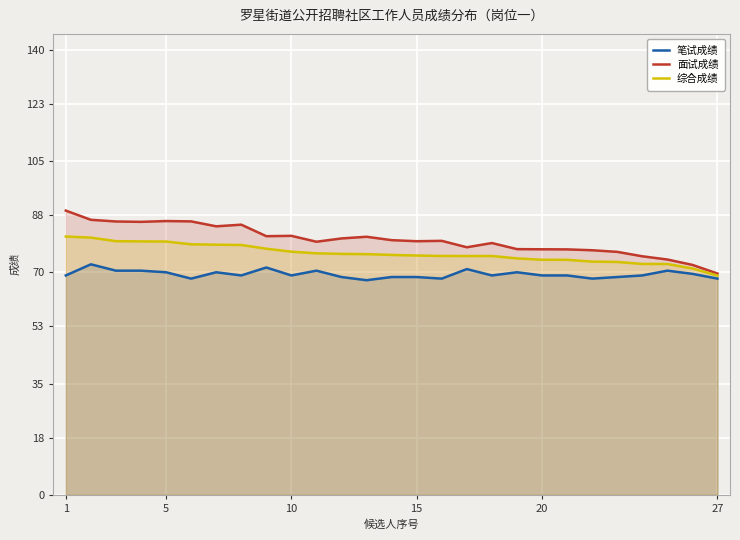

True or false: 综合成绩 has a value of 35.3 at 10.

False